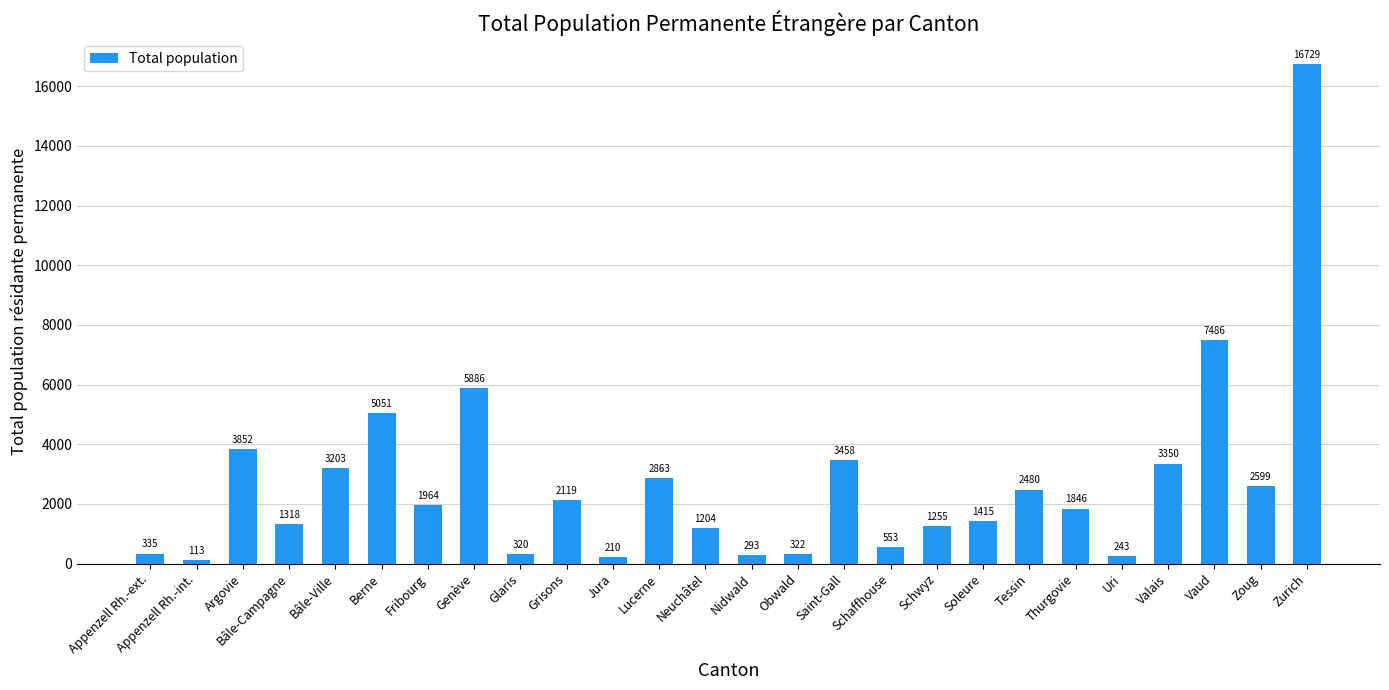

Are the bars grouped side by side (vs. stacked)?

No